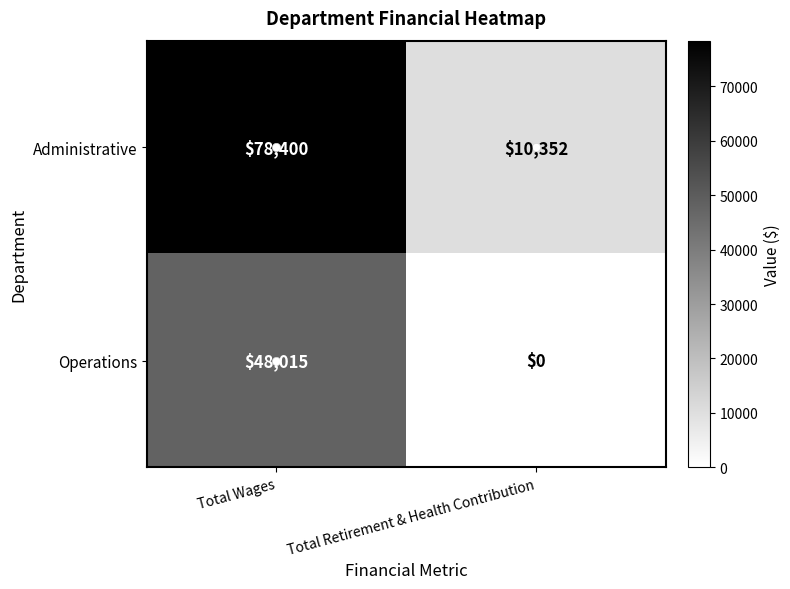

At which category is the sum across all series the highest?

Total Wages